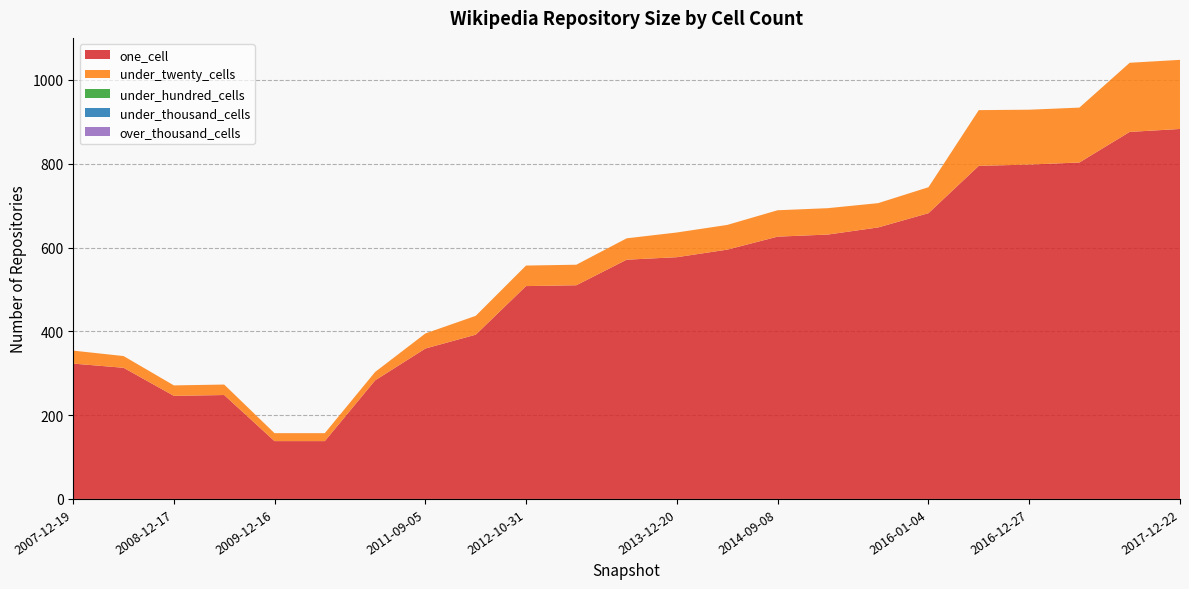

Reading left to right, transcribe all the data shown in this chart.

one_cell: 323	313	246	248	138	138	283	359	392	508	510	571	577	595	626	631	648	682	795	798	803	876	883
under_twenty_cells: 31	28	25	25	19	19	20	36	45	49	49	51	59	59	63	63	58	62	133	131	131	165	165
under_hundred_cells: 0	0	0	0	0	0	0	0	0	0	0	0	0	0	0	0	0	0	0	0	0	0	0
under_thousand_cells: 0	0	0	0	0	0	0	0	0	0	0	0	0	0	0	0	0	0	0	0	0	0	0
over_thousand_cells: 0	0	0	0	0	0	0	0	0	0	0	0	0	0	0	0	0	0	0	0	0	0	0